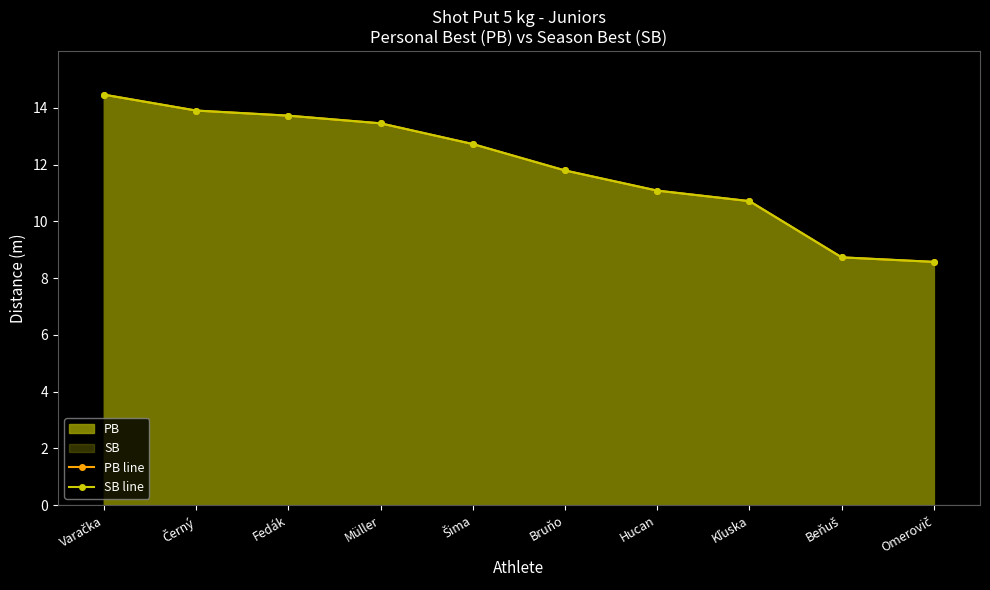

True or false: SB line has a value of 11.1 at Hucan.

True